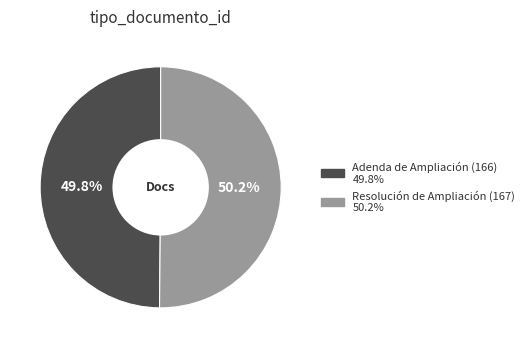

How many slices are in this pie chart?

2